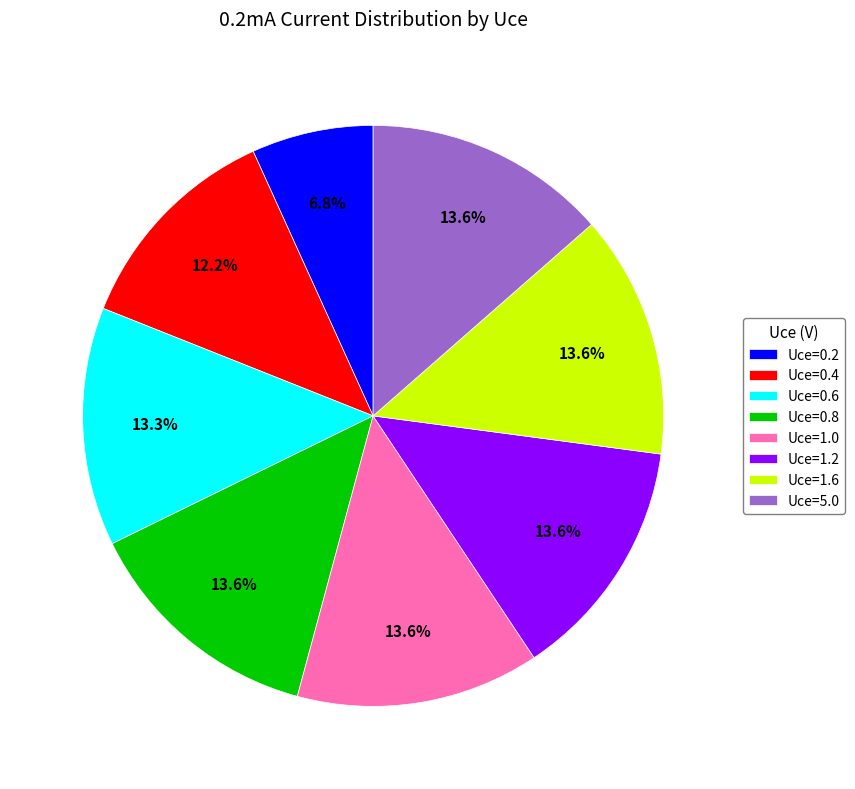

Which has a higher value, Uce=0.2 or Uce=1.2?

Uce=1.2